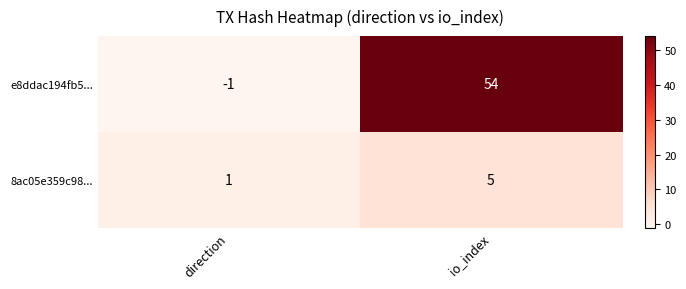

Which series has the largest total across all categories?

e8ddac194fb5...